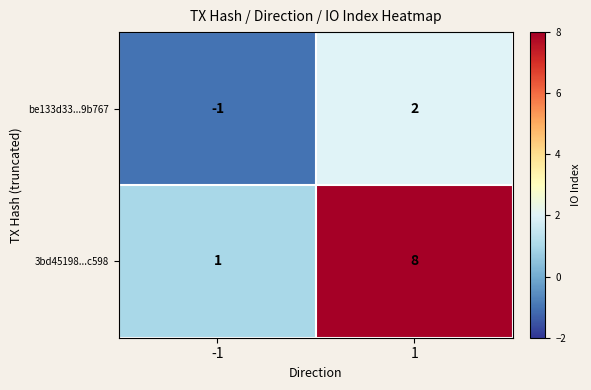

What is the sum of the 3bd45198...c598 values at 1 and -1?

9